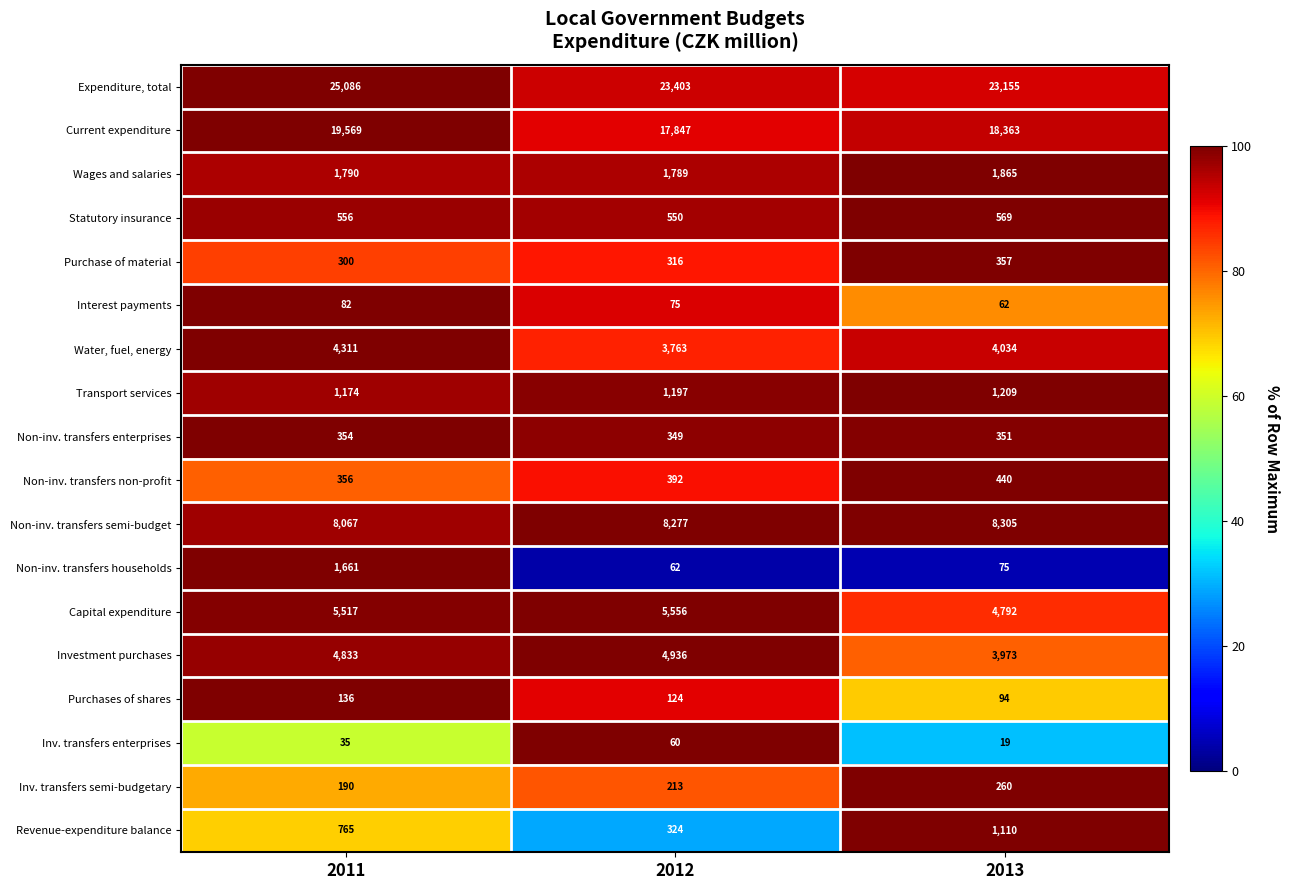

Read the Non-inv. transfers semi-budget value at 2011.

8067